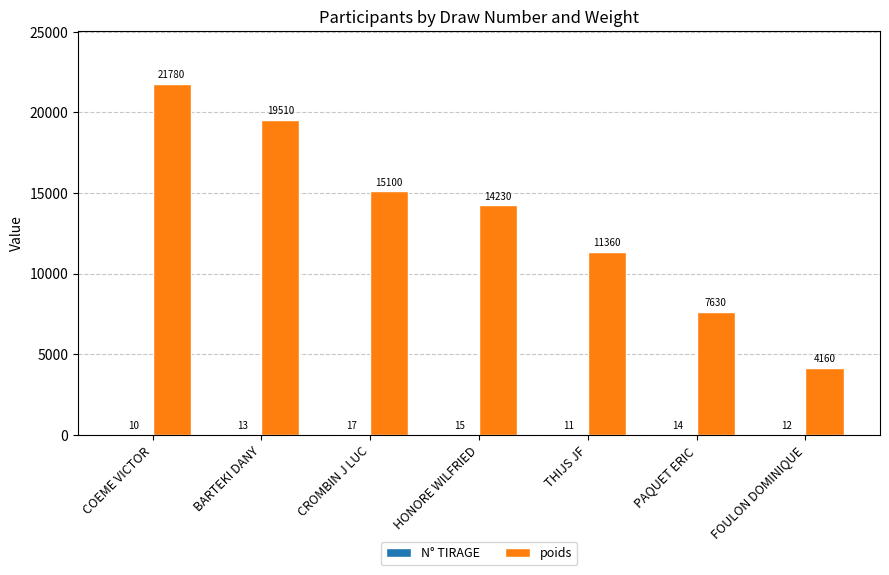

Count the poids values in the range 7630 to 19510.

5